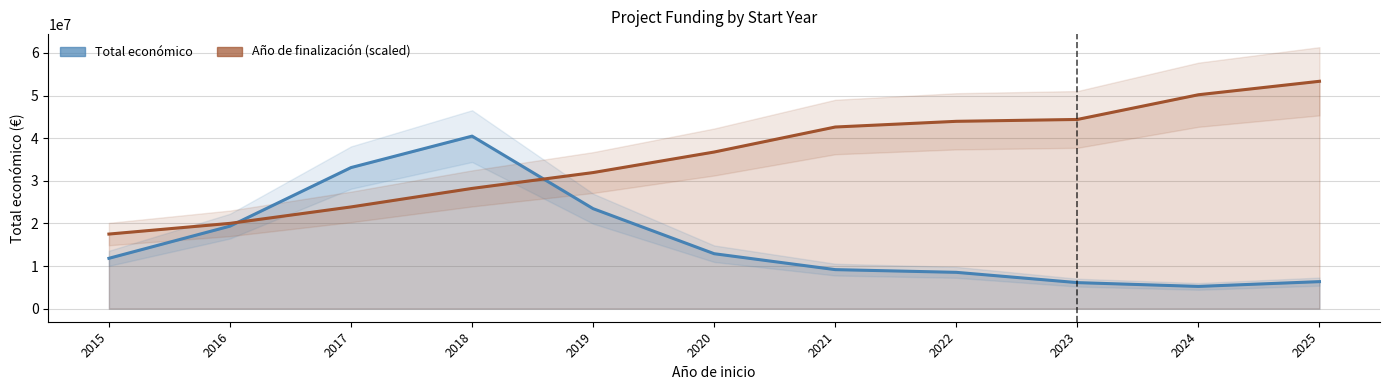

What is the minimum value shown in the chart?

5220142.3